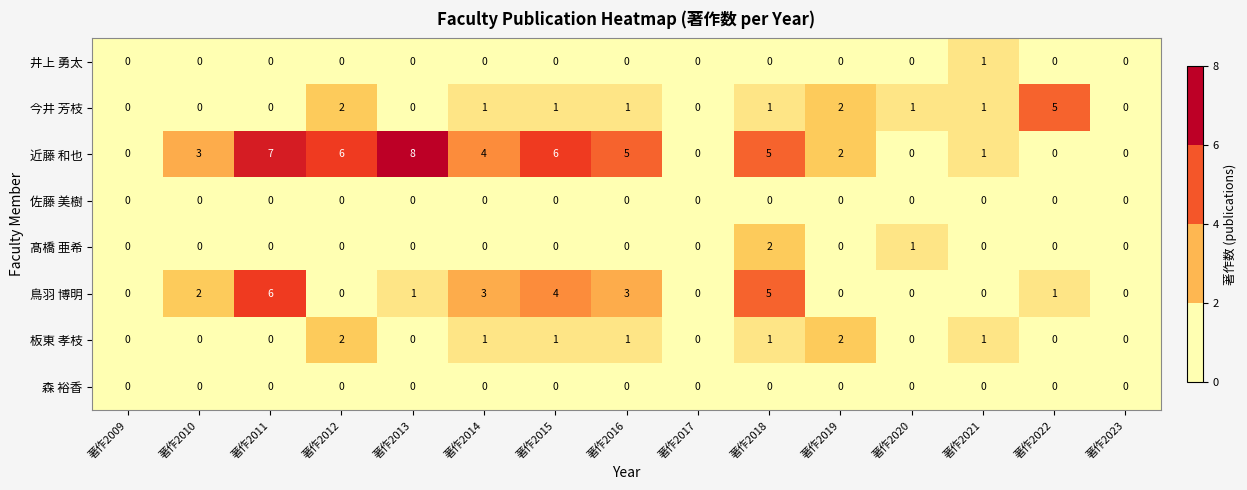

What is the greatest value displayed?

8